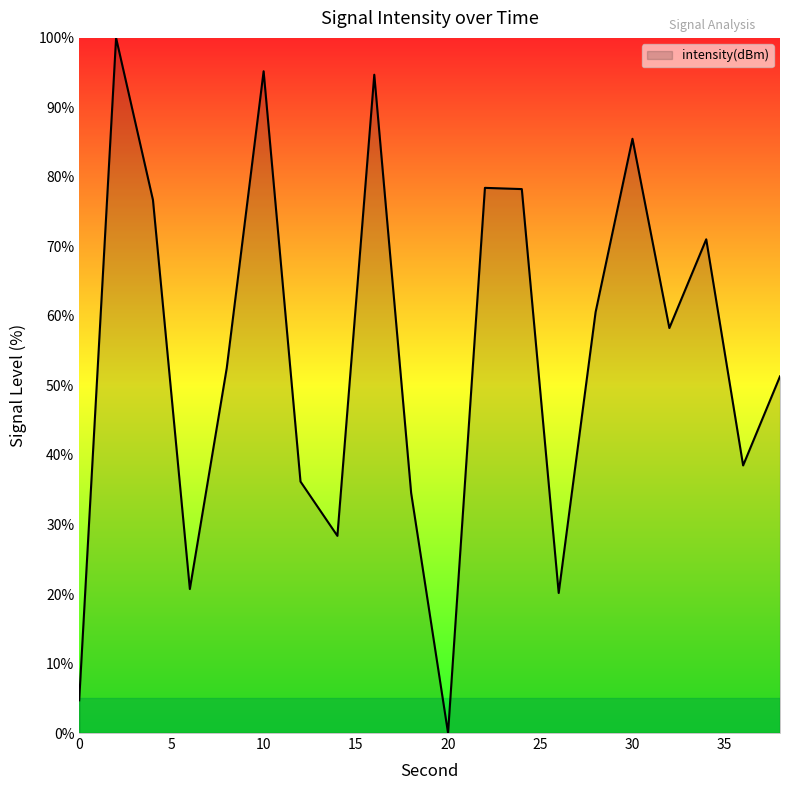

What is the maximum value shown in the chart?

100.0